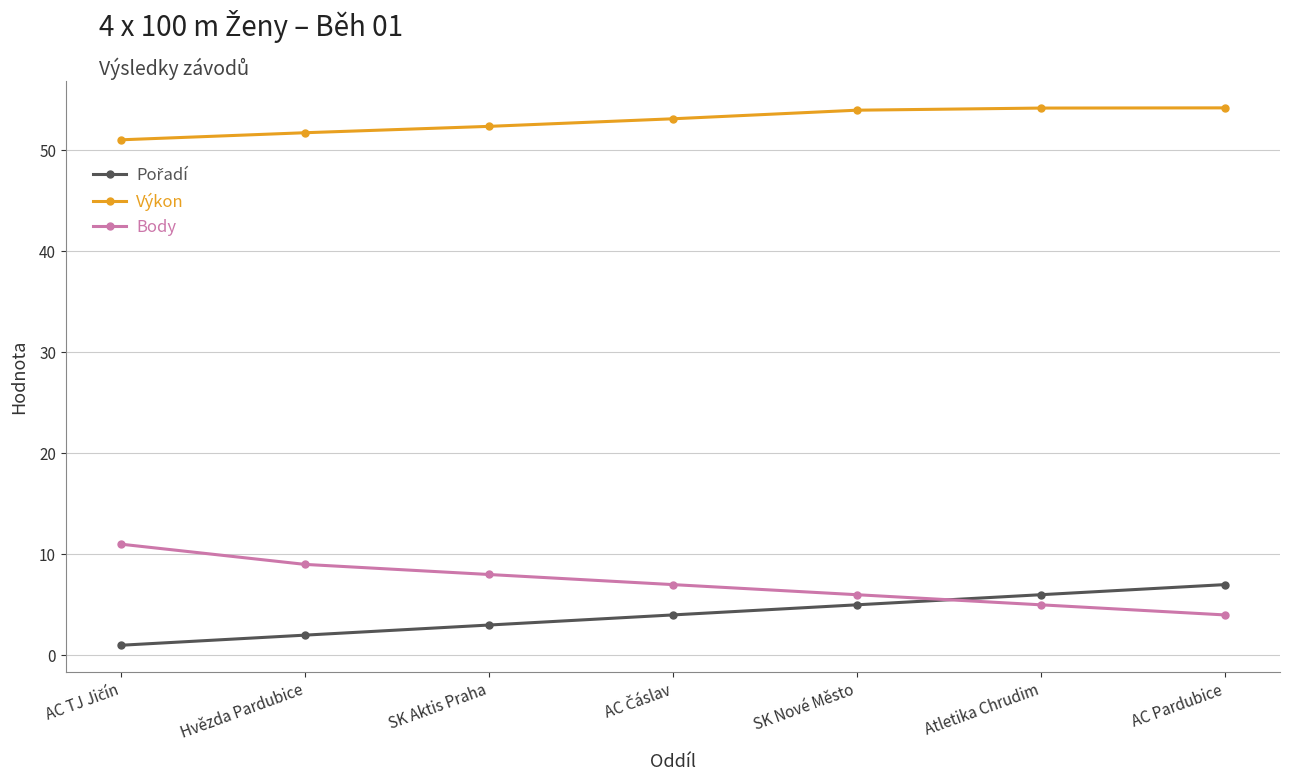

Is the value of Výkon at Atletika Chrudim greater than the value of Body at AC Pardubice?

Yes